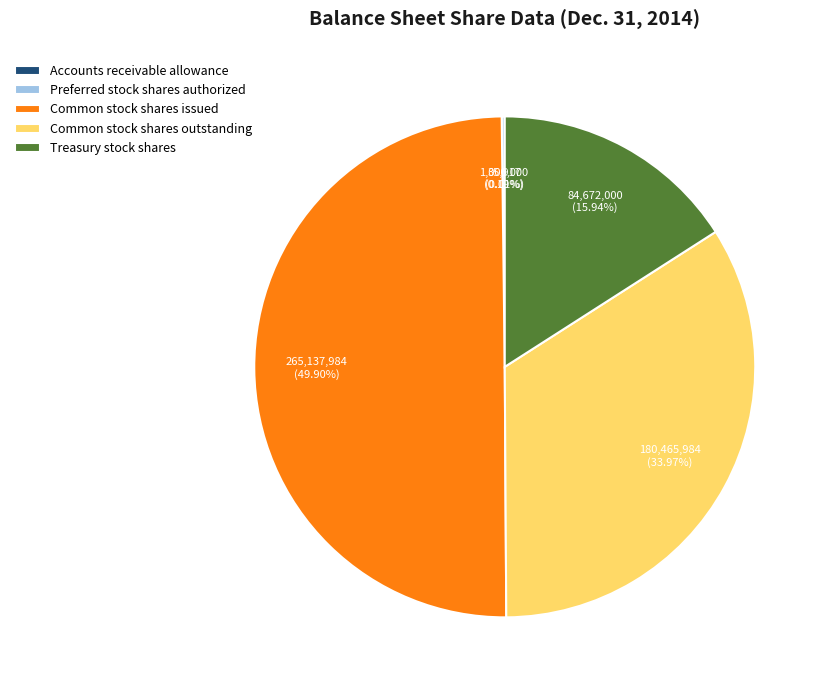

To the nearest percent, what is the combined percentage of Common stock shares issued and Common stock shares outstanding?

84%